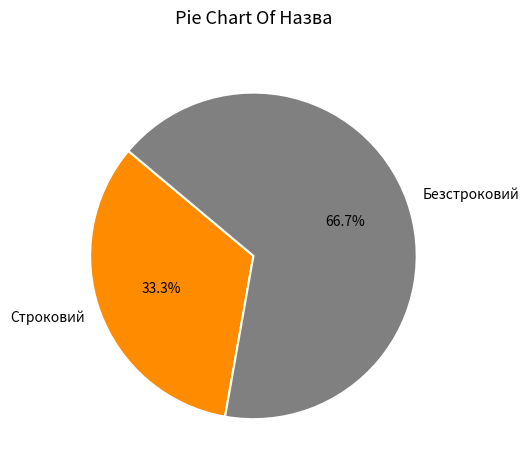

Which category has the smallest portion of the pie?

Строковий